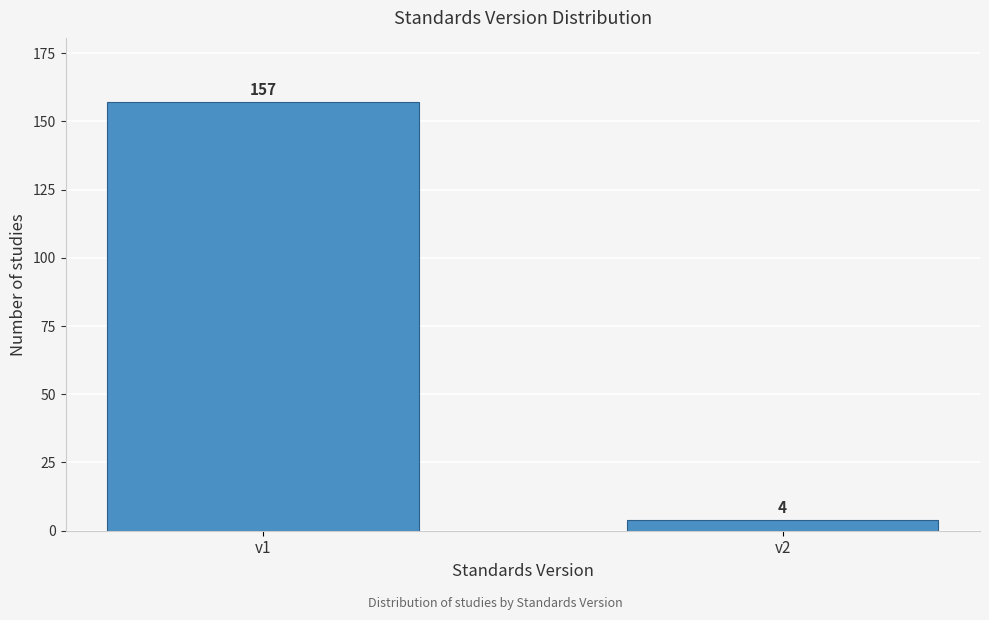

Reading left to right, extract all data points from this chart.

v1=157	v2=4